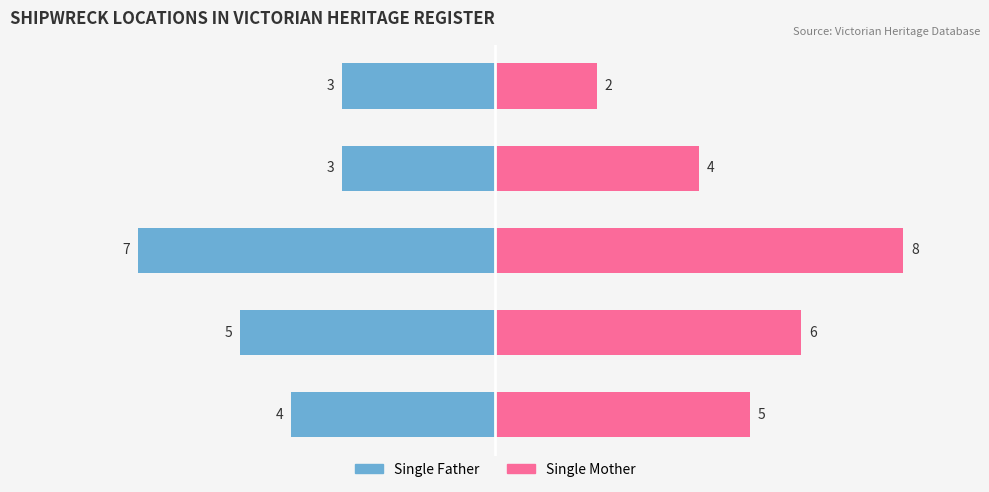

True or false: Single Mother has a value of 8 at Bass Strait.

False